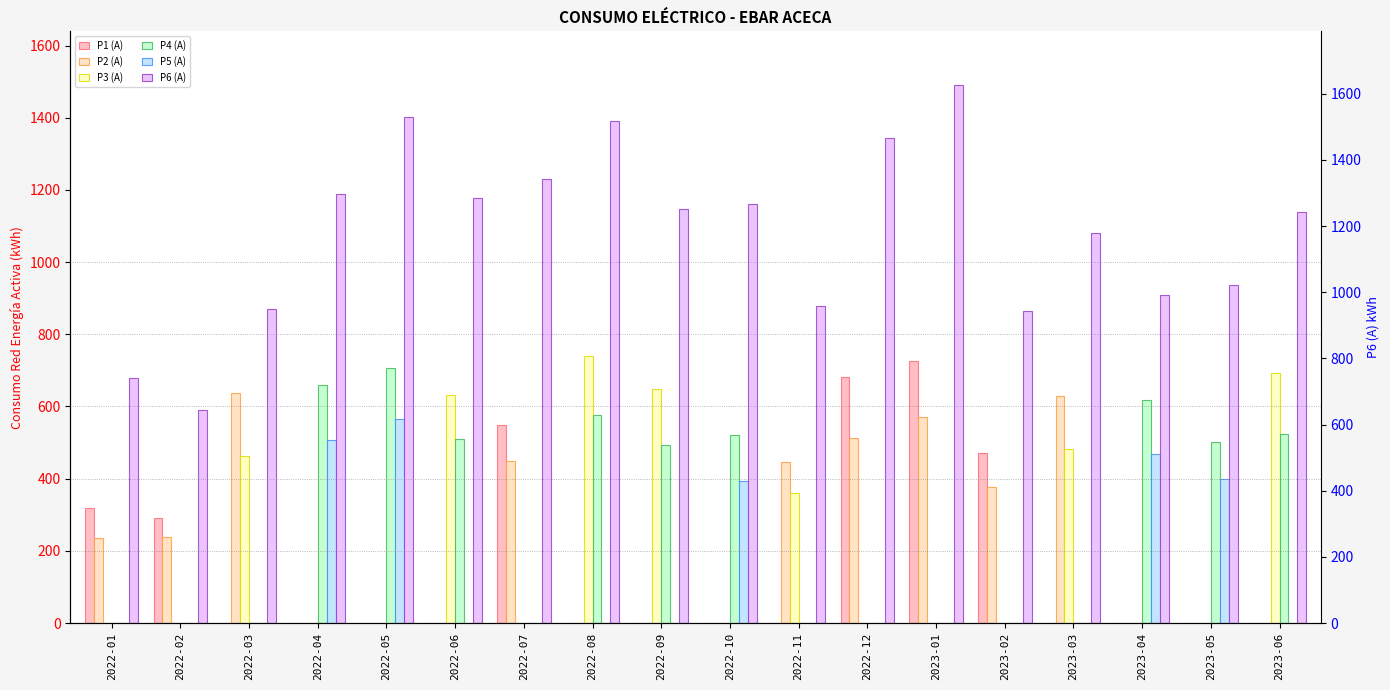

At which label does P6 (A) first exceed 1147?

2022-04